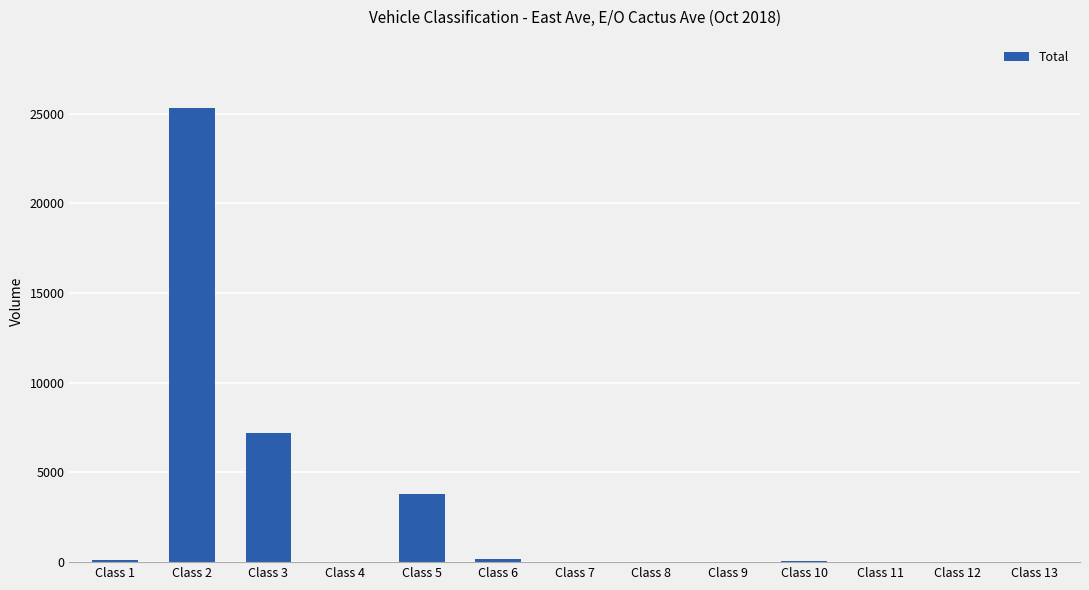

Is it true that the value at Class 7 is 0?

True